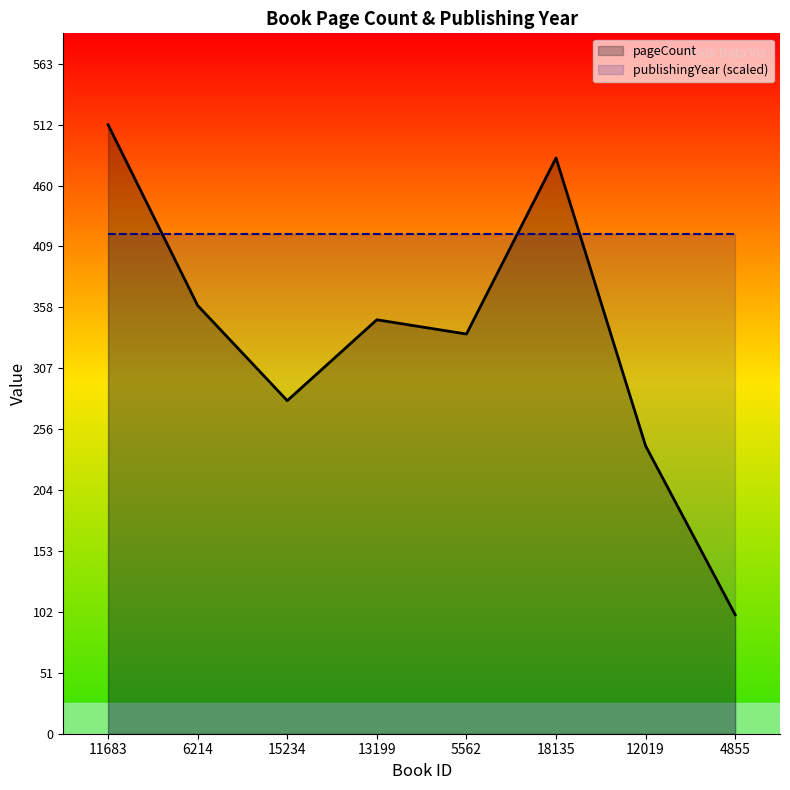

What is the difference between the highest and lowest values at 5562?

83.8